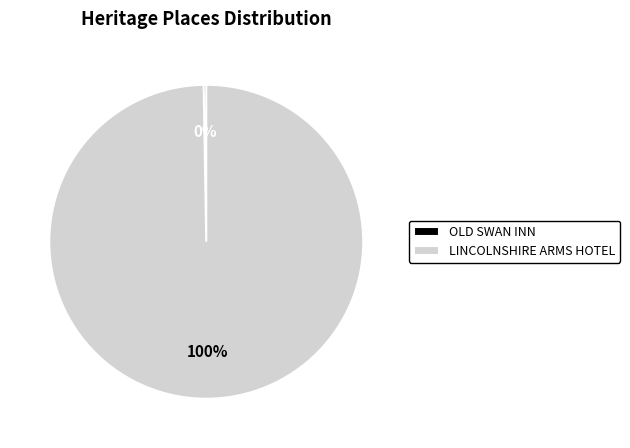

True or false: LINCOLNSHIRE ARMS HOTEL accounts for 100% of the total.

True